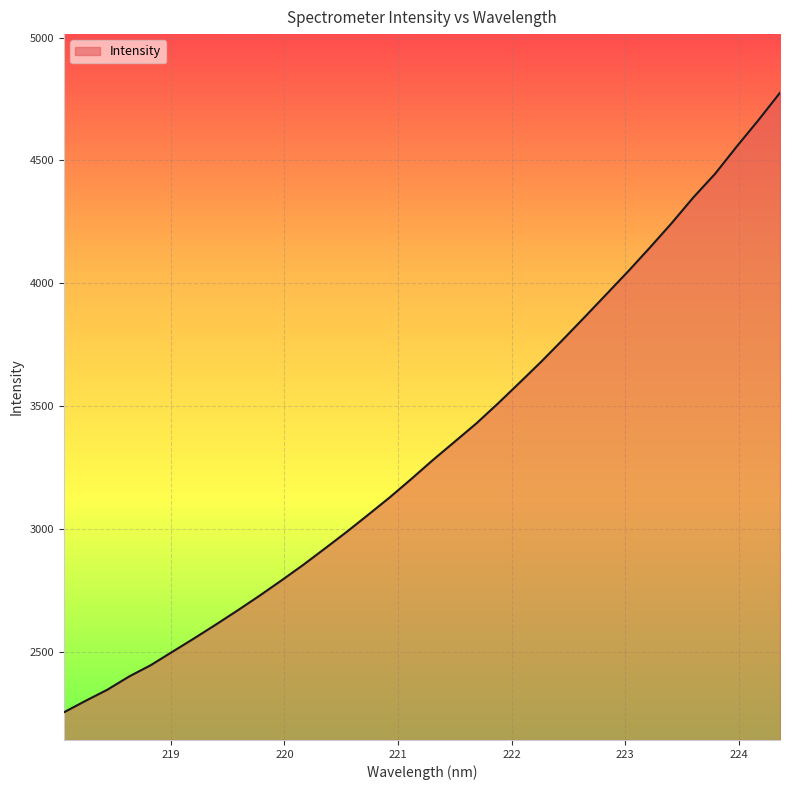

How many lines are shown in the chart?

1